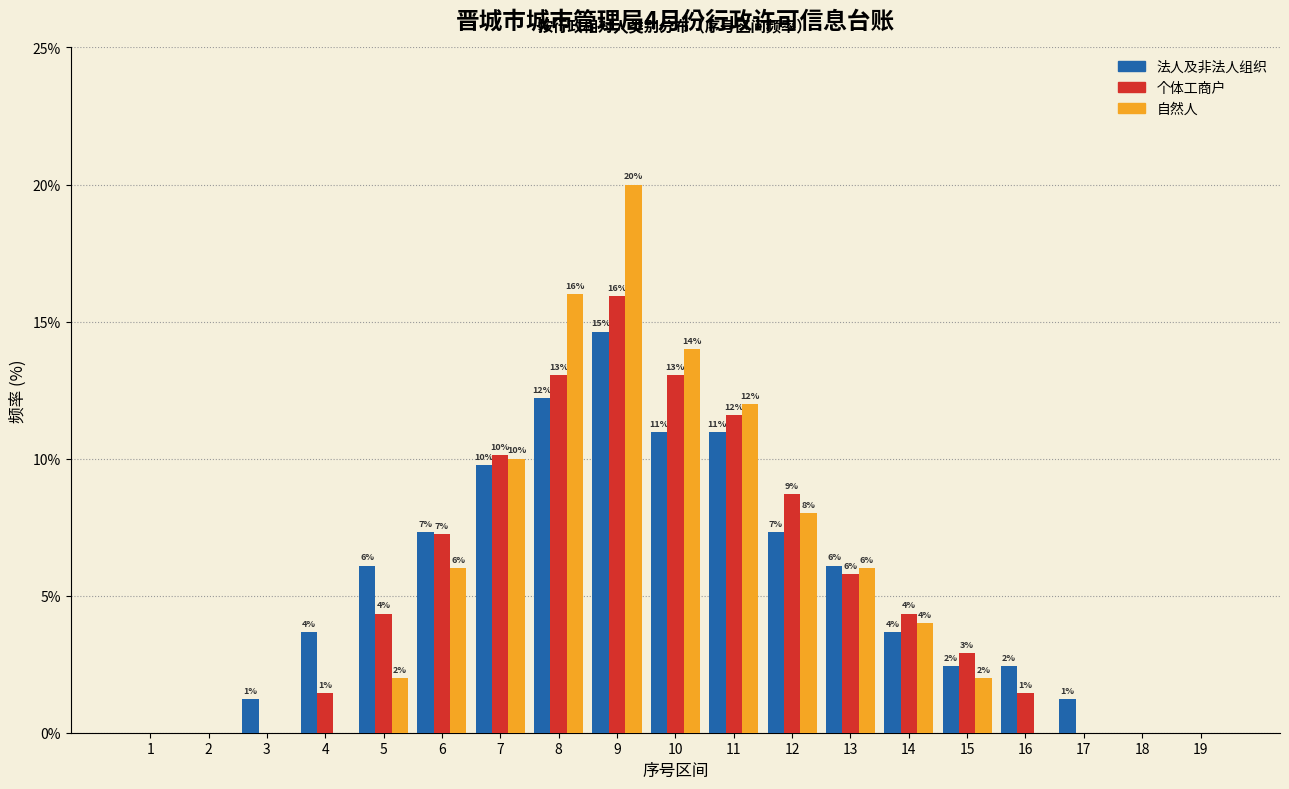

Which series changed the most between 1 and 12?

个体工商户